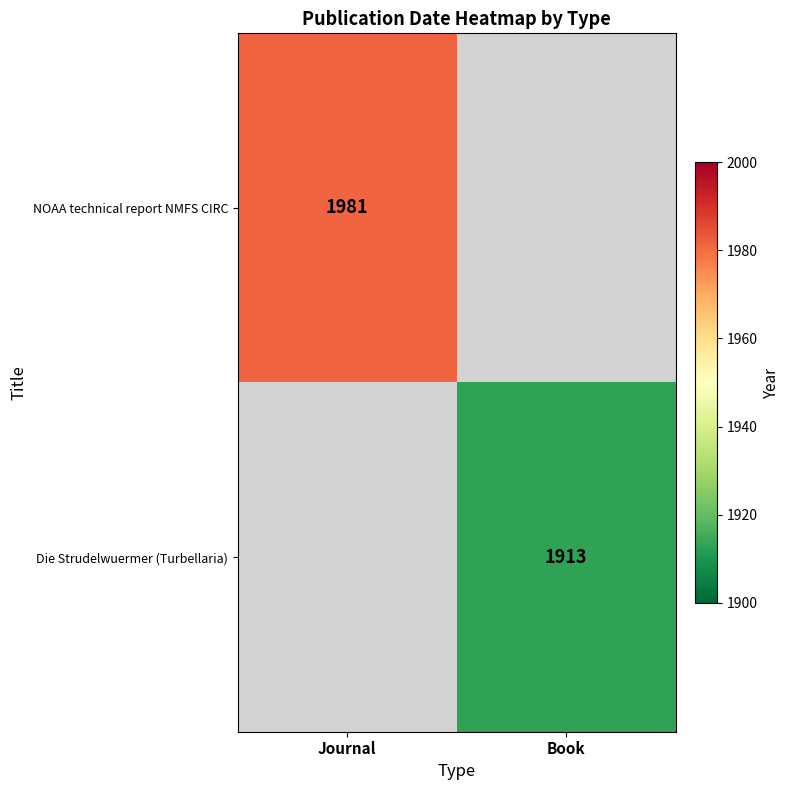

At which category does the chart reach its peak across all series?

Journal